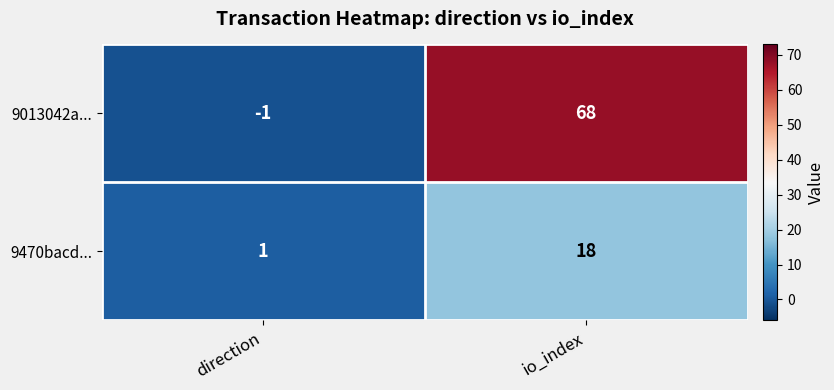

What is the sum of the 9013042a... values at direction and io_index?

67